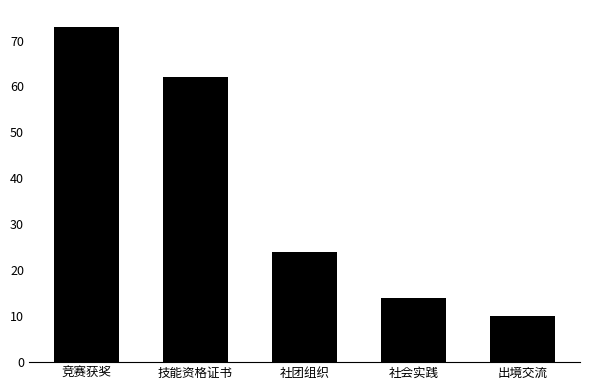

Where is the data nearest to the value 41?

社团组织